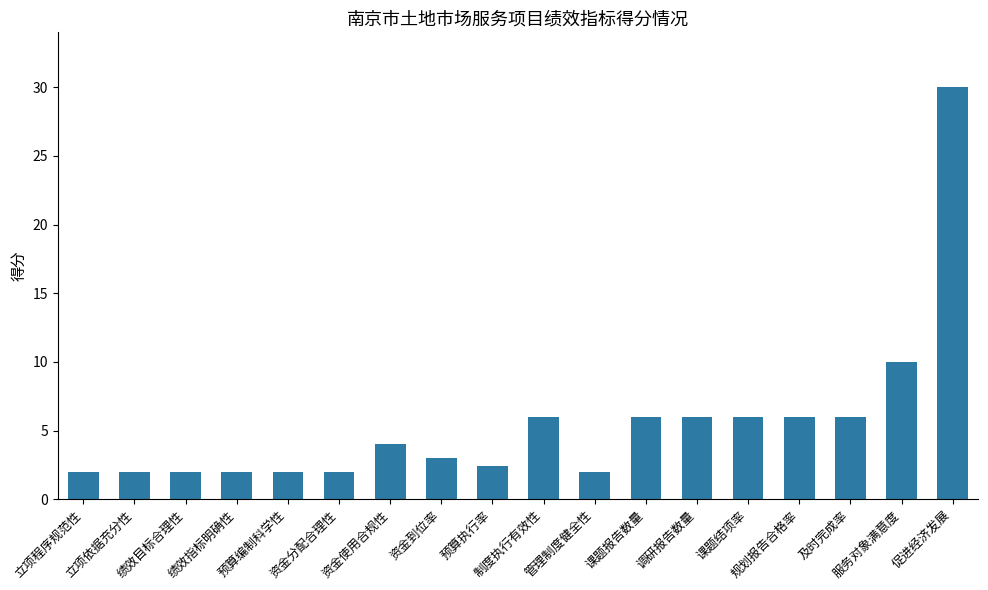

The value at 管理制度健全性 is 3.4. True or false?

False